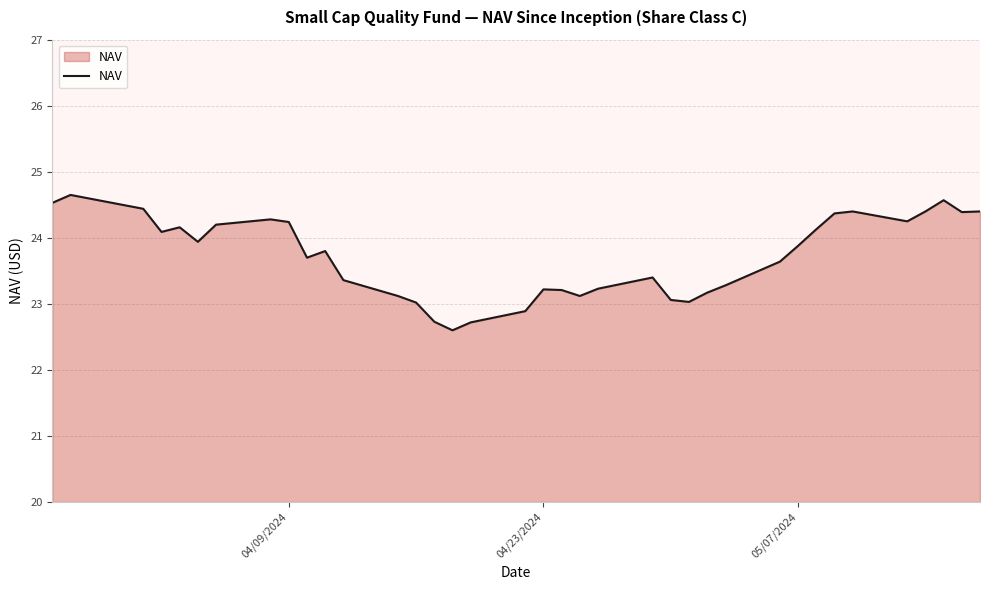

What is the smallest value displayed?

22.6